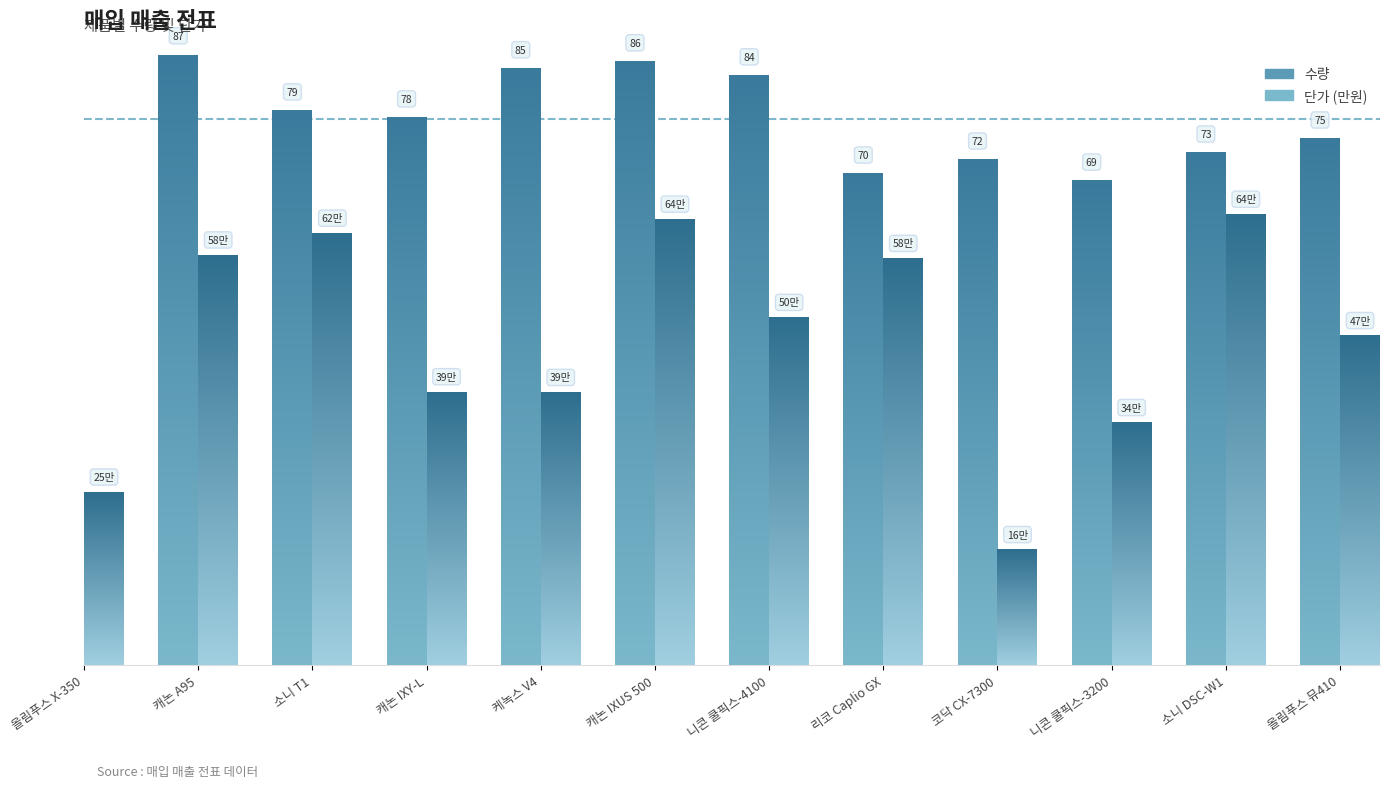

What is the sum of all 단가 (만원) values?

555.1